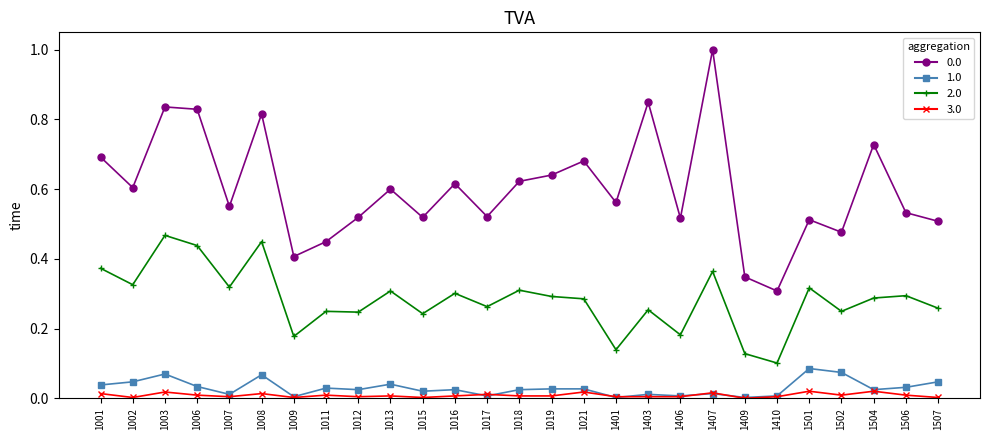

What is the maximum value shown in the chart?

1.0